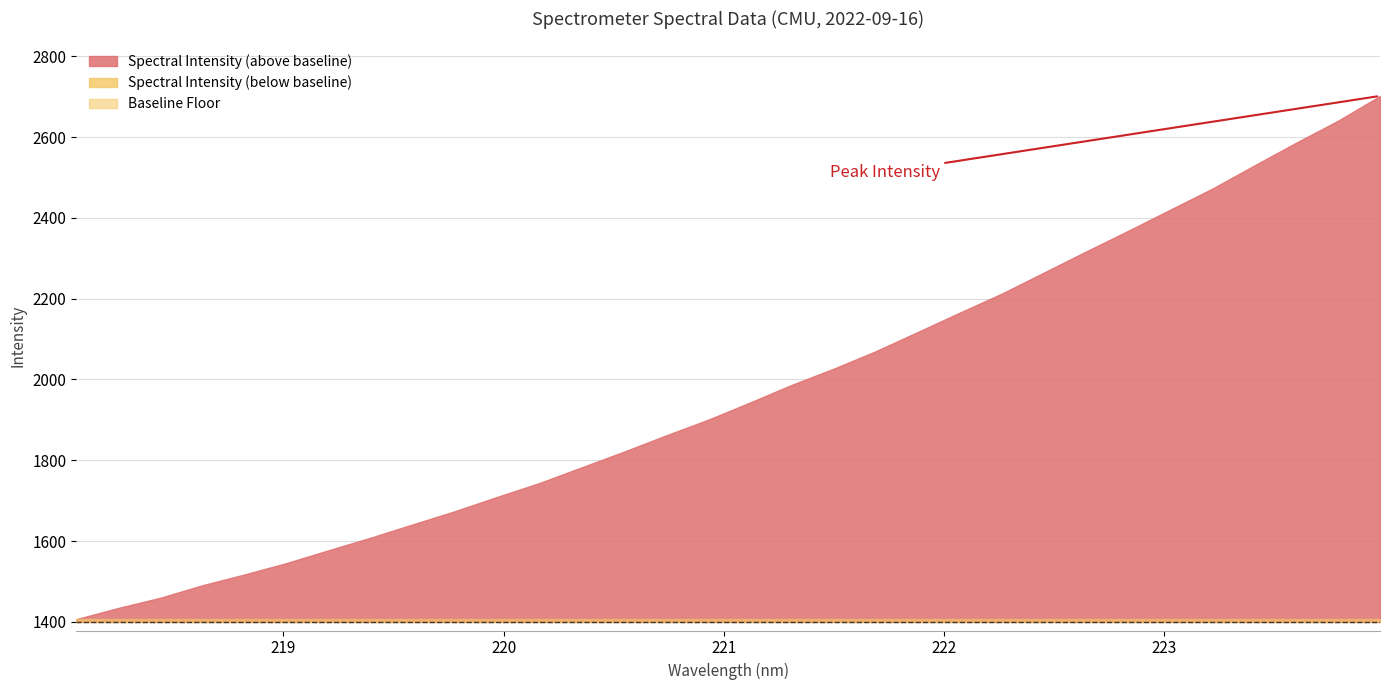

Approximately how many times larger is the value at 222.4538 compared to 221.1174?

1.2